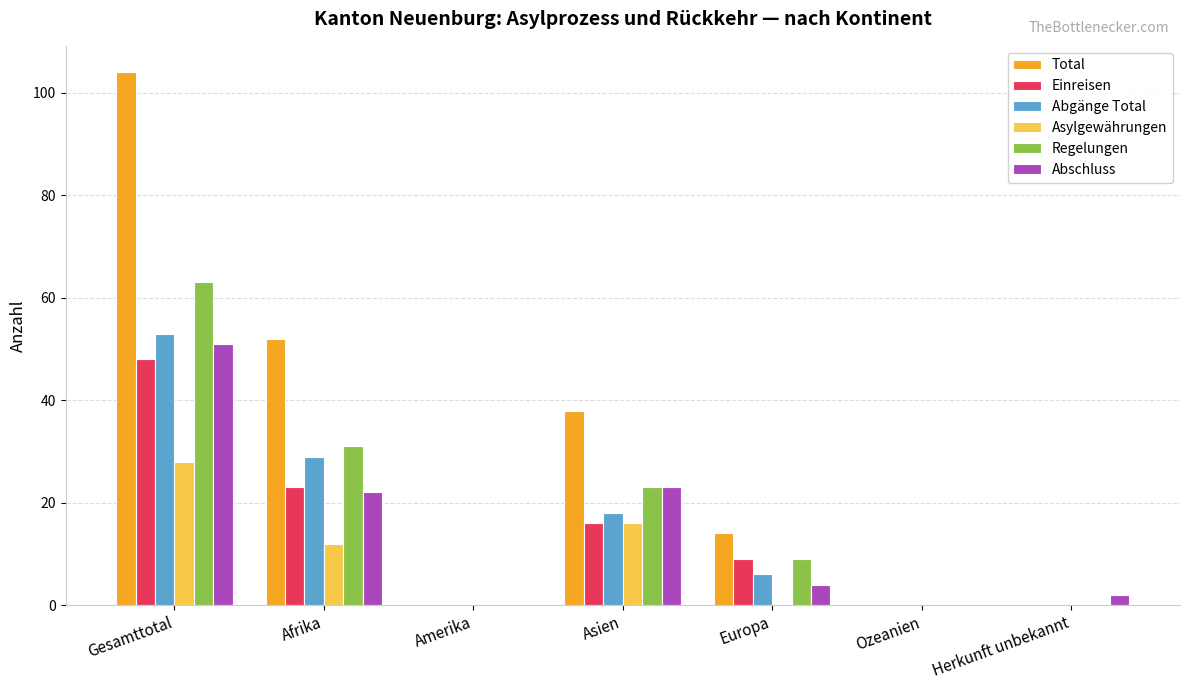

The value of Regelungen at Herkunft unbekannt is 41. True or false?

False